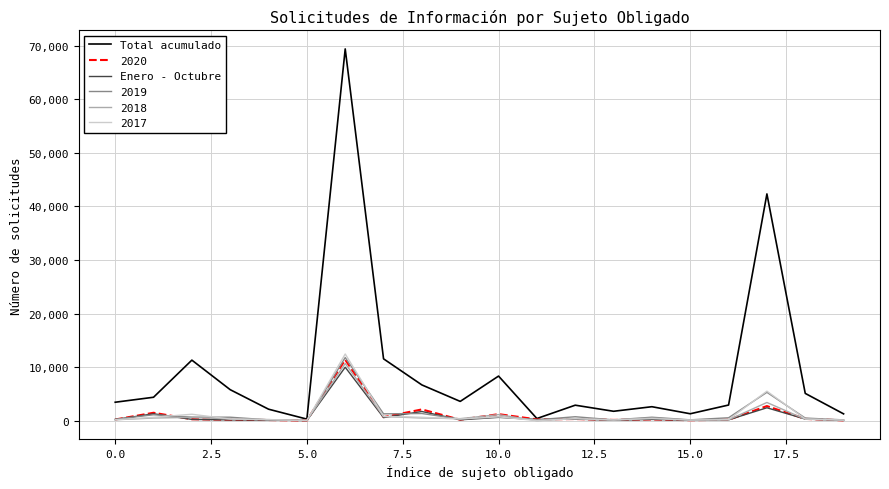

Is this an area chart (filled region under the line)?

No